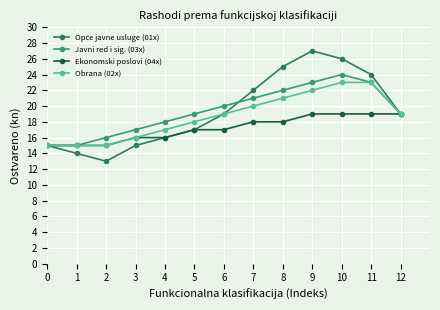

True or false: Javni red i sig. (03x) has more than 1 interior local peaks.

False